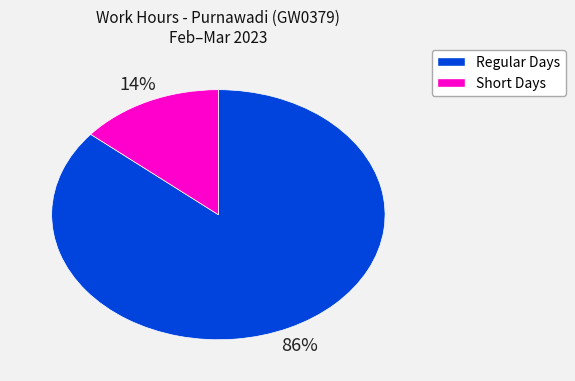

Is there a majority slice in this chart?

Yes